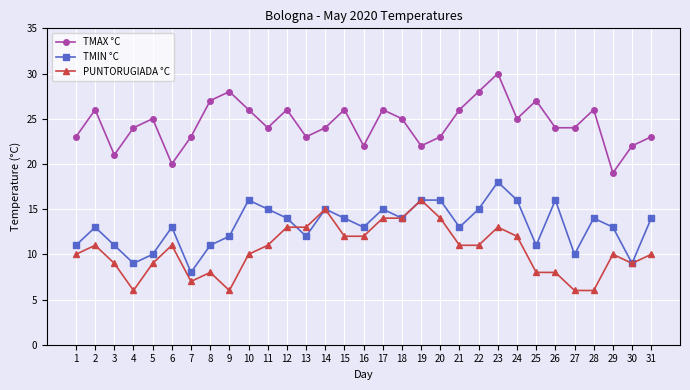

Reading right to left, what are all the values shown in this chart?

TMAX °C: 31=23	30=22	29=19	28=26	27=24	26=24	25=27	24=25	23=30	22=28	21=26	20=23	19=22	18=25	17=26	16=22	15=26	14=24	13=23	12=26	11=24	10=26	9=28	8=27	7=23	6=20	5=25	4=24	3=21	2=26	1=23
TMIN °C: 31=14	30=9	29=13	28=14	27=10	26=16	25=11	24=16	23=18	22=15	21=13	20=16	19=16	18=14	17=15	16=13	15=14	14=15	13=12	12=14	11=15	10=16	9=12	8=11	7=8	6=13	5=10	4=9	3=11	2=13	1=11
PUNTORUGIADA °C: 31=10	30=9	29=10	28=6	27=6	26=8	25=8	24=12	23=13	22=11	21=11	20=14	19=16	18=14	17=14	16=12	15=12	14=15	13=13	12=13	11=11	10=10	9=6	8=8	7=7	6=11	5=9	4=6	3=9	2=11	1=10